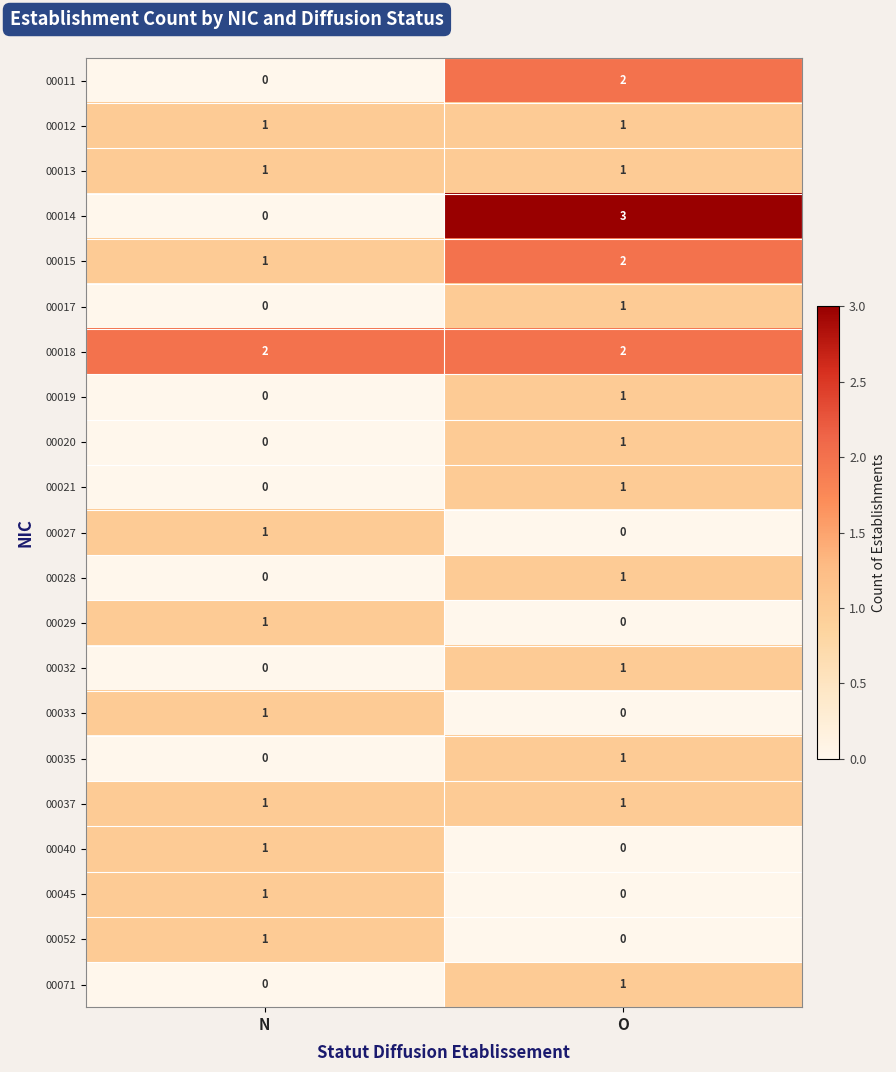

At how many categories does at least one series exceed 1?

2